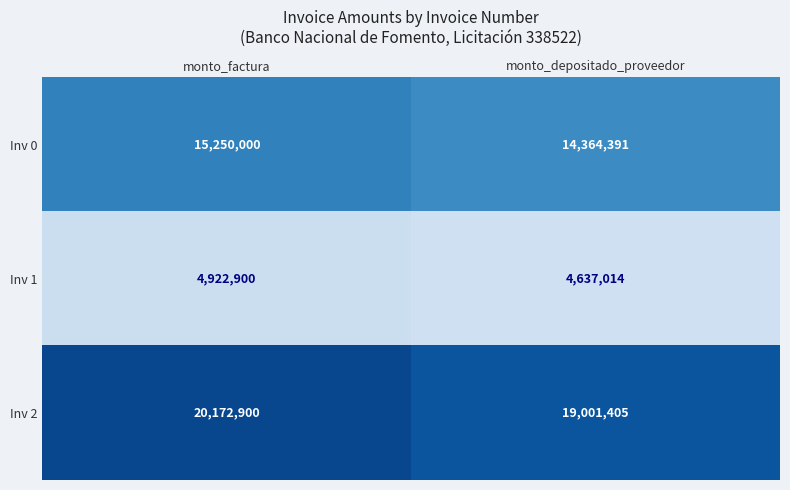

Which label corresponds to the smallest value in the chart?

monto_depositado_proveedor